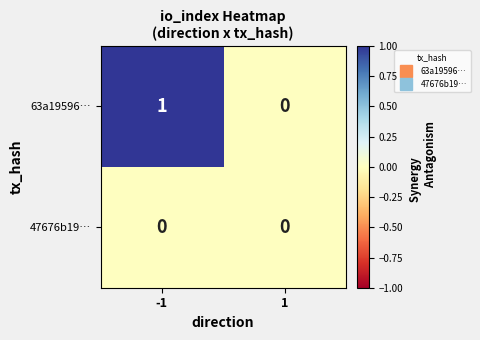

Rank the series by their average value, from lowest to highest.

47676b19…, 63a19596…